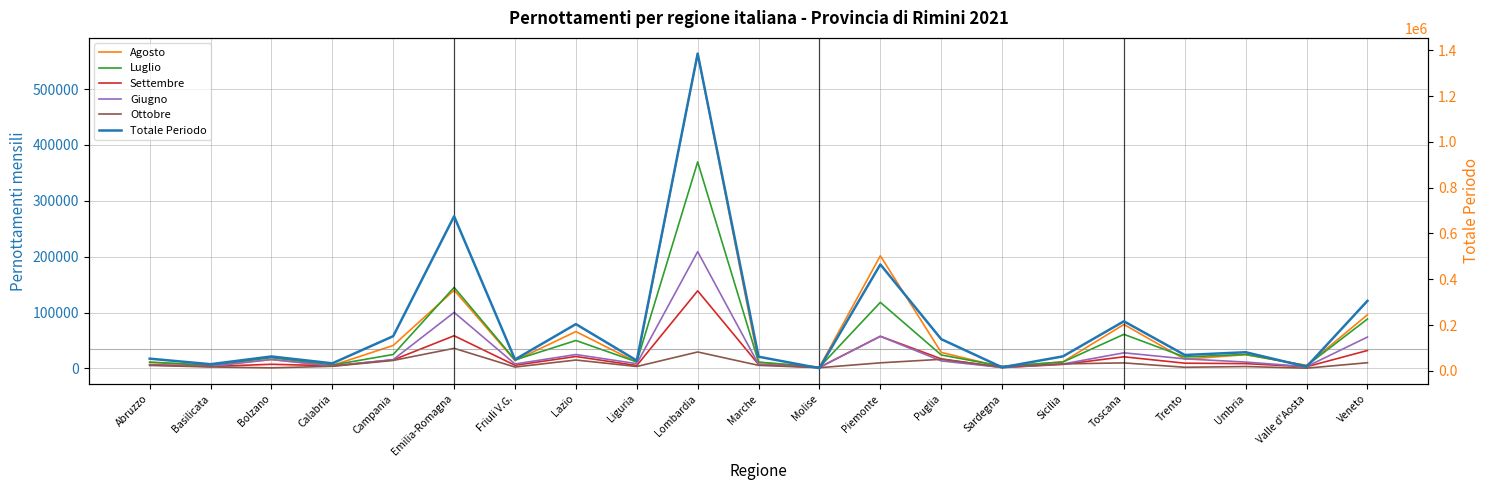

Rank the categories by Luglio value from highest to lowest.

Lombardia, Emilia-Romagna, Piemonte, Veneto, Toscana, Lazio, Umbria, Campania, Puglia, Trento, Bolzano, Friuli V.G., Liguria, Sicilia, Abruzzo, Marche, Calabria, Basilicata, Valle d'Aosta, Sardegna, Molise